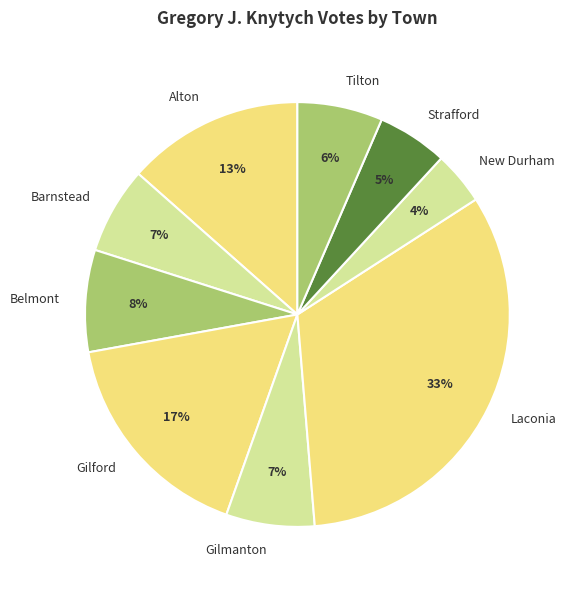

Combined, do Laconia and Barnstead account for over 50%?

No